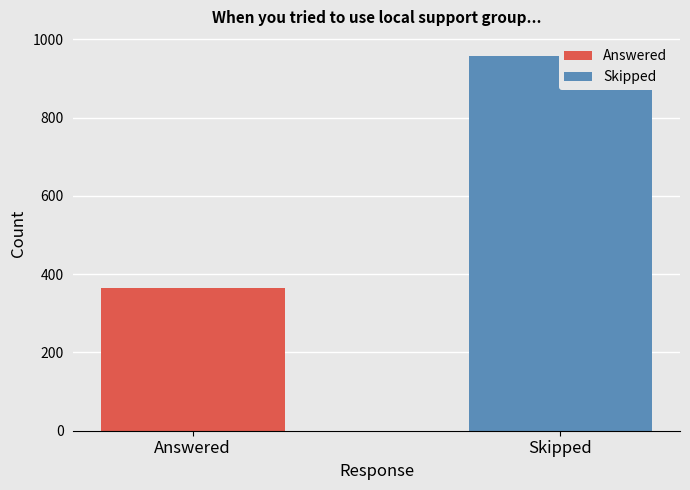

What is the sum of all values?

1323